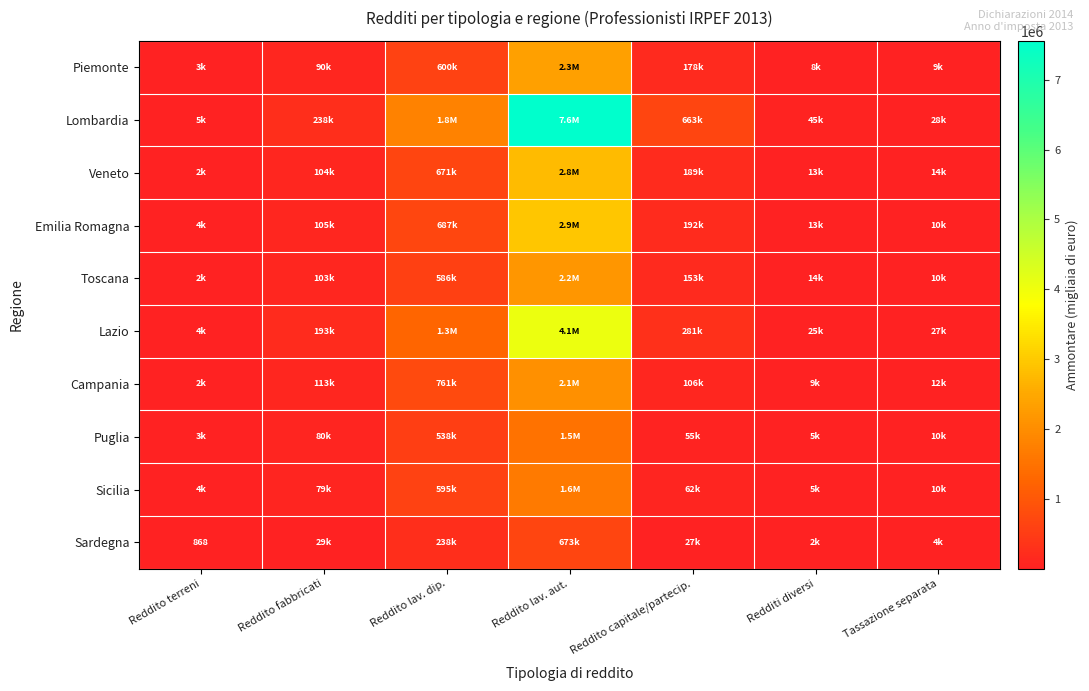

At which label is Emilia Romagna closest to 1463869?

Reddito lav. dip.